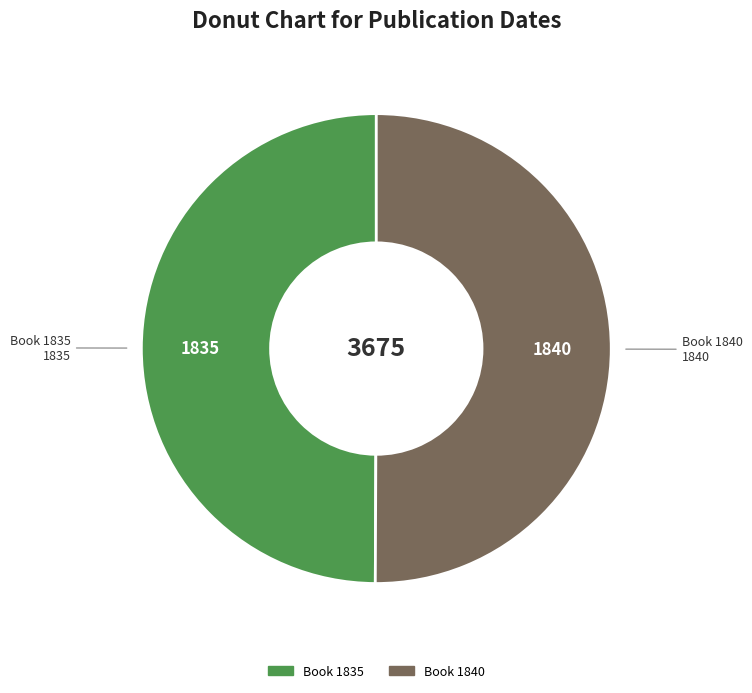

What is the ratio of the value at Book 1835 to the value at Book 1840?

1.0